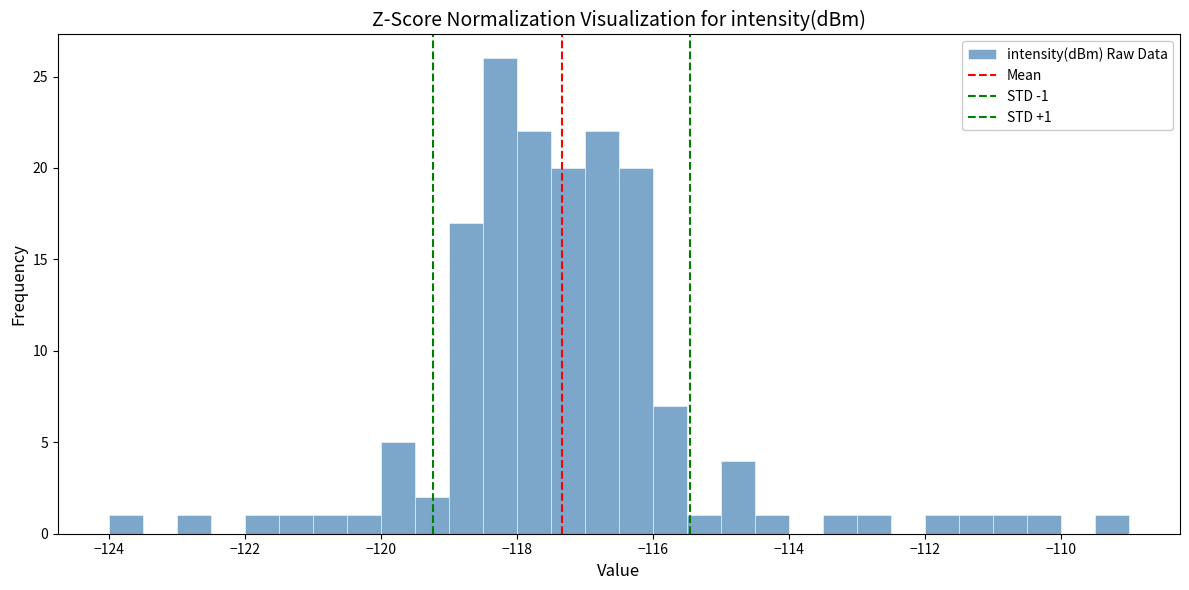

Read against the x-axis, roughly where is the centre of the tallest bar?

-118.2